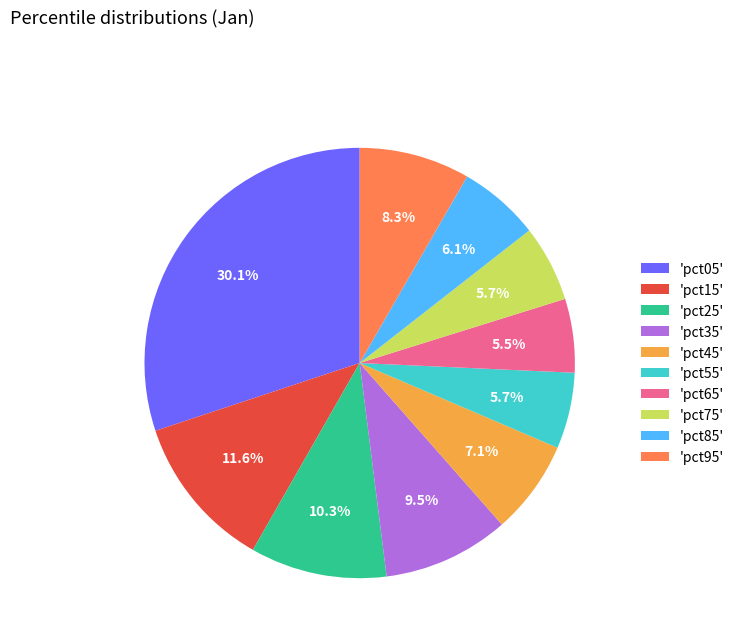

Count the number of slices in the pie.

10